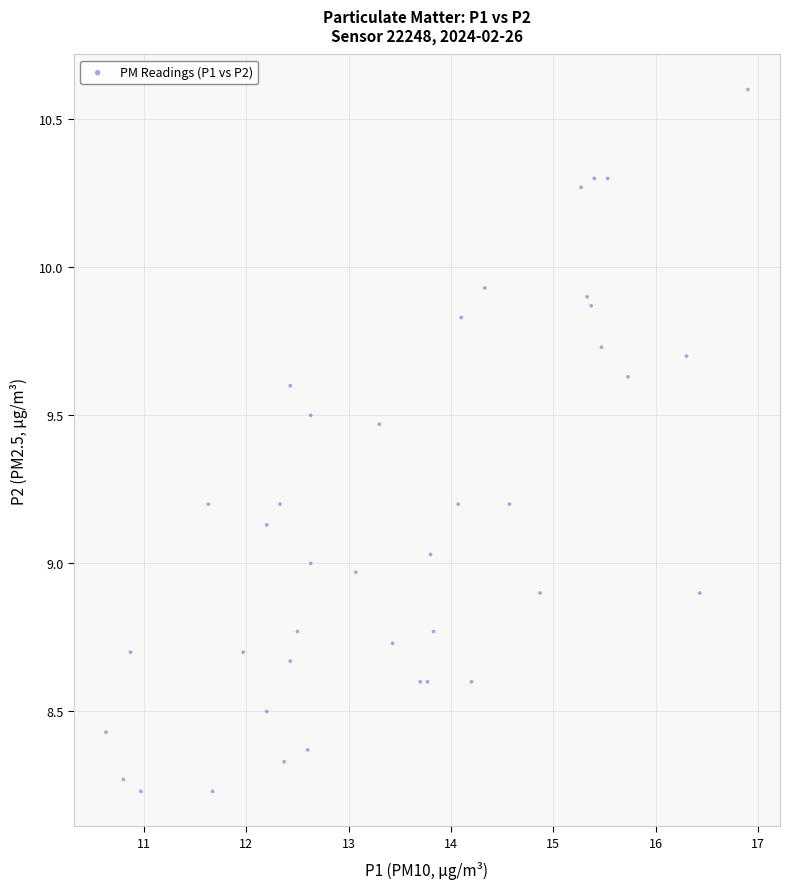

What is the range of X values (max minus min)?

6.3